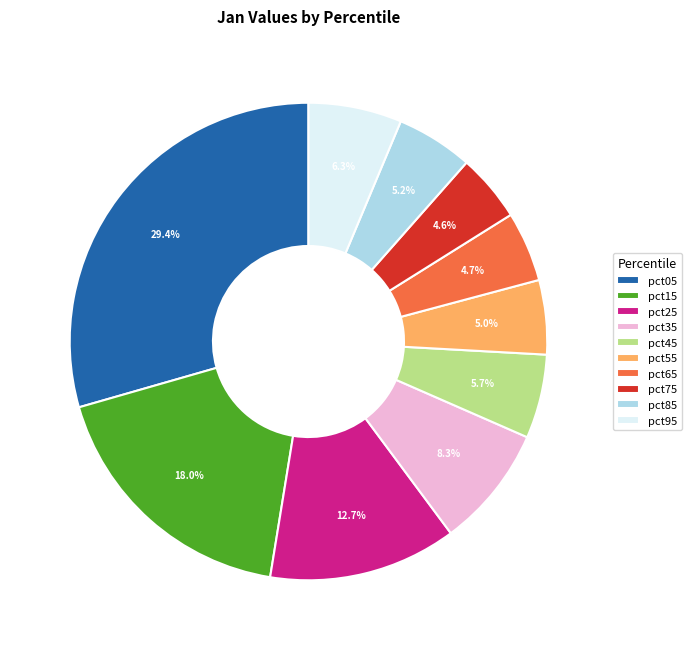

How many slices are in this pie chart?

10